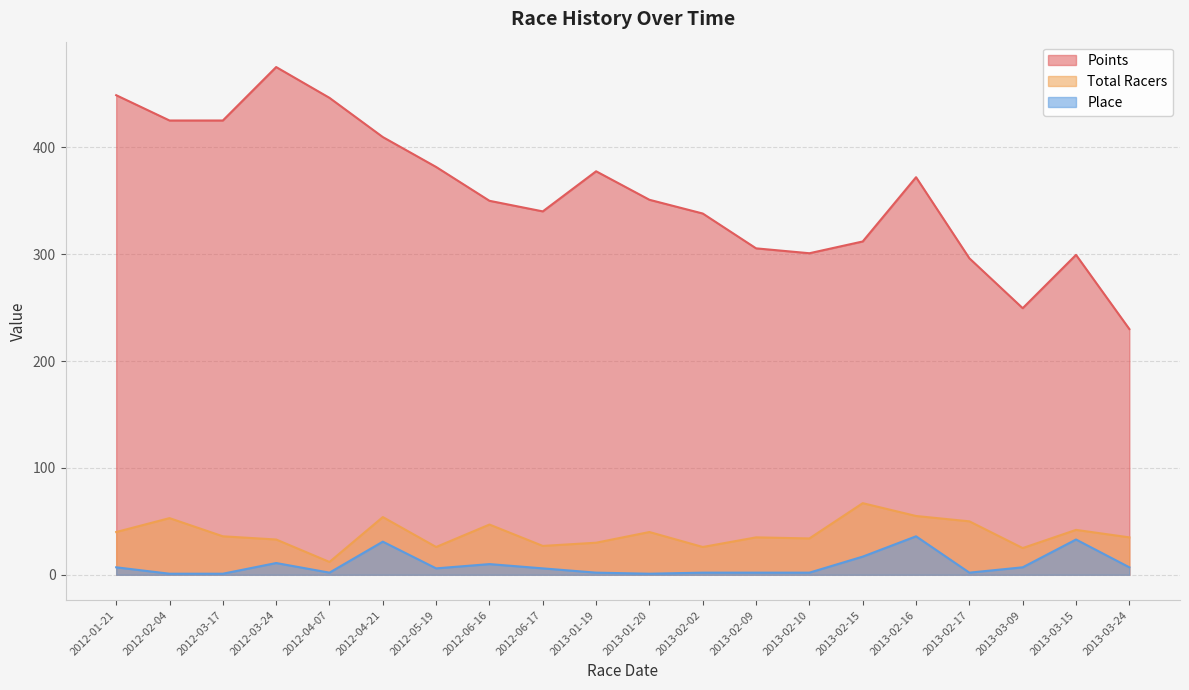

True or false: Place has more than 1 interior local peaks.

True